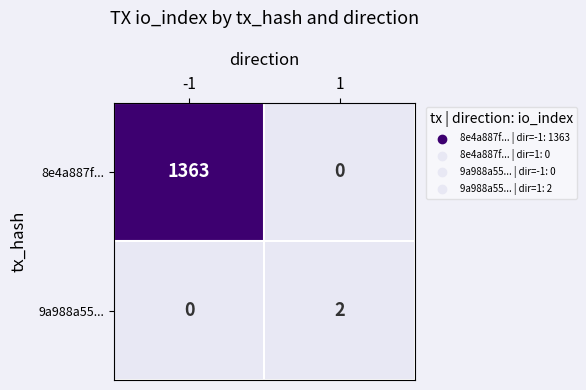

What is the average value of the 8e4a887f... series?

682